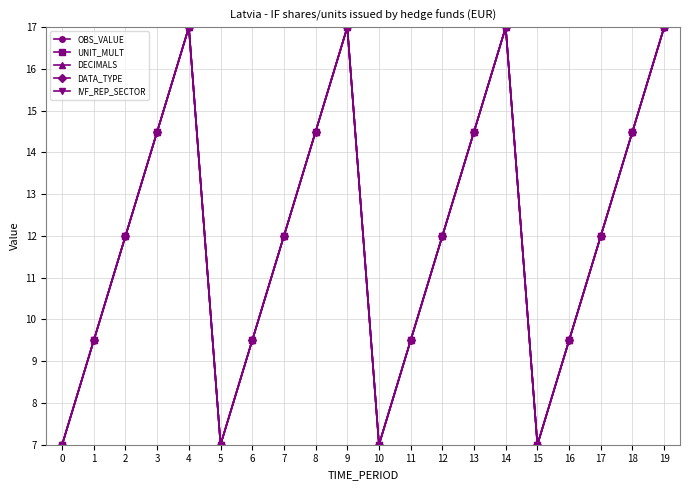

Rank the series at 16 from highest to lowest value.

IVF_REP_SECTOR, OBS_VALUE, UNIT_MULT, DECIMALS, DATA_TYPE